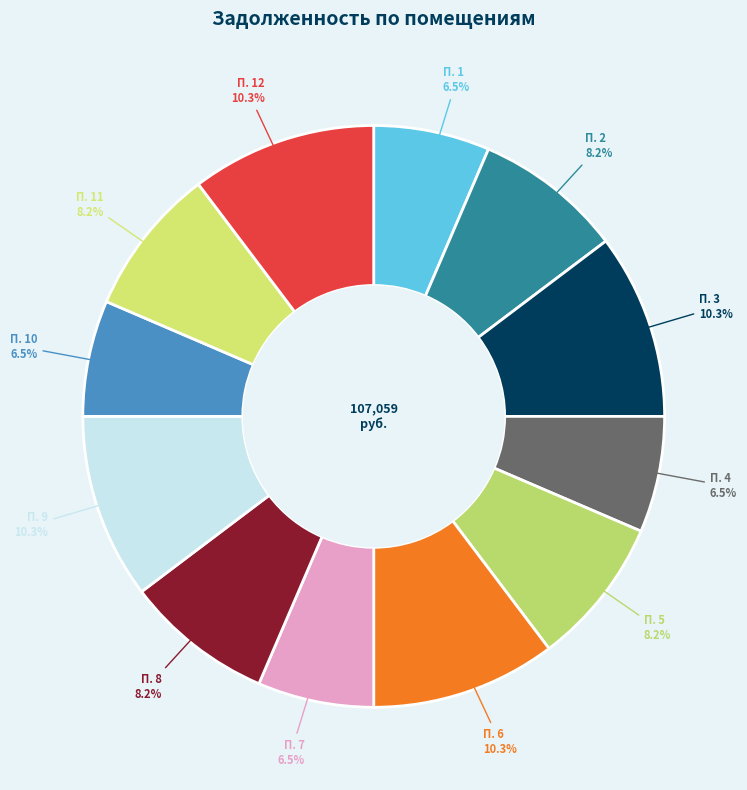

To the nearest percent, what is the difference between the largest and smallest slice percentages?

4%